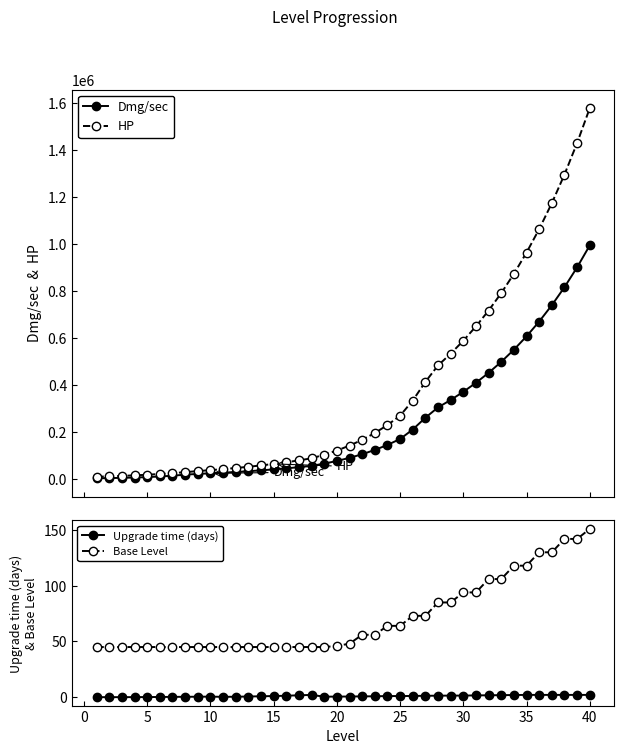

Does the chart have visible grid lines?

No